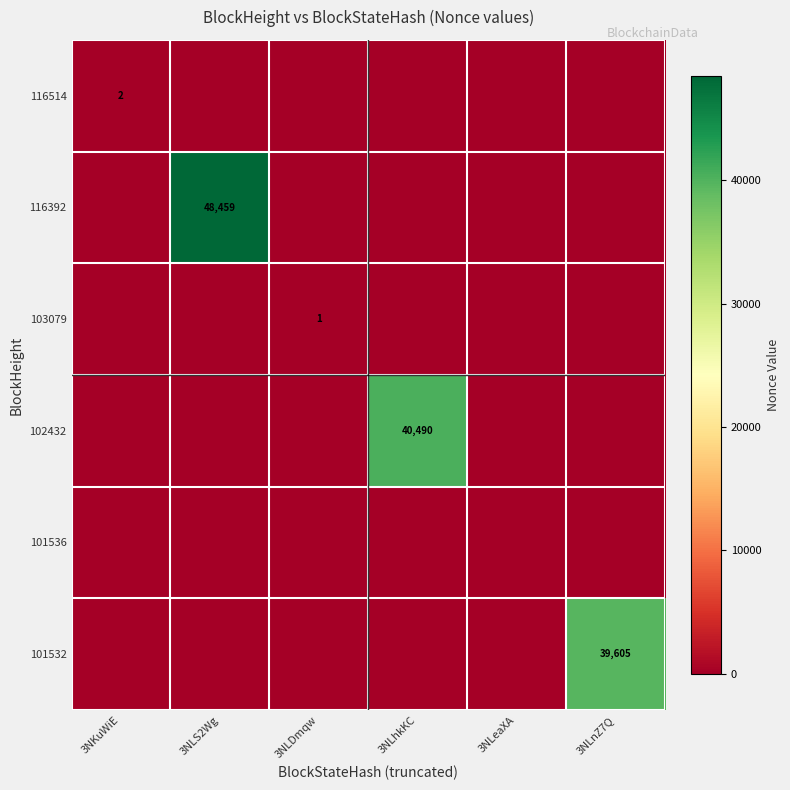

Between 3NLS2Wg and 3NLDmqw, which is larger?

3NLS2Wg